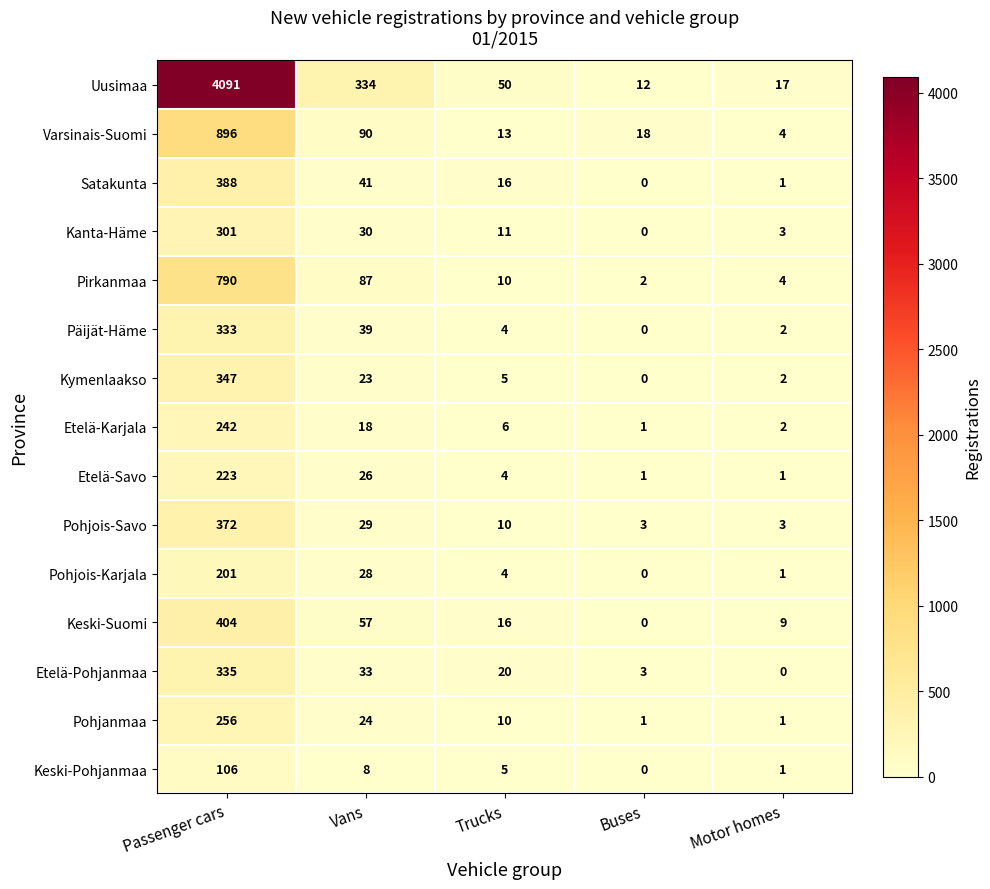

What is the total value across all series at Motor homes?

51